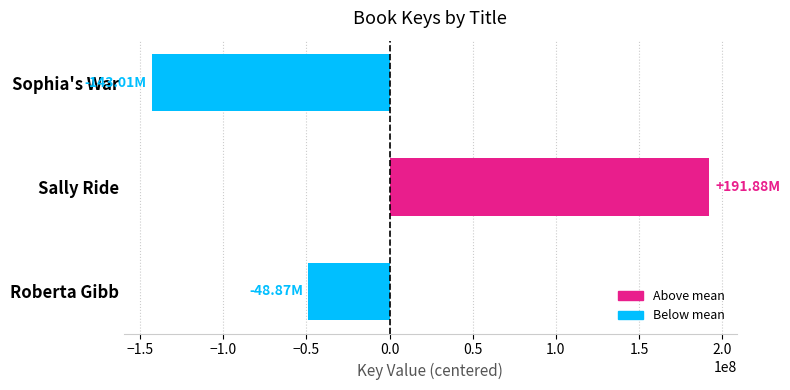

Which has a higher value, Sally Ride or Roberta Gibb?

Sally Ride